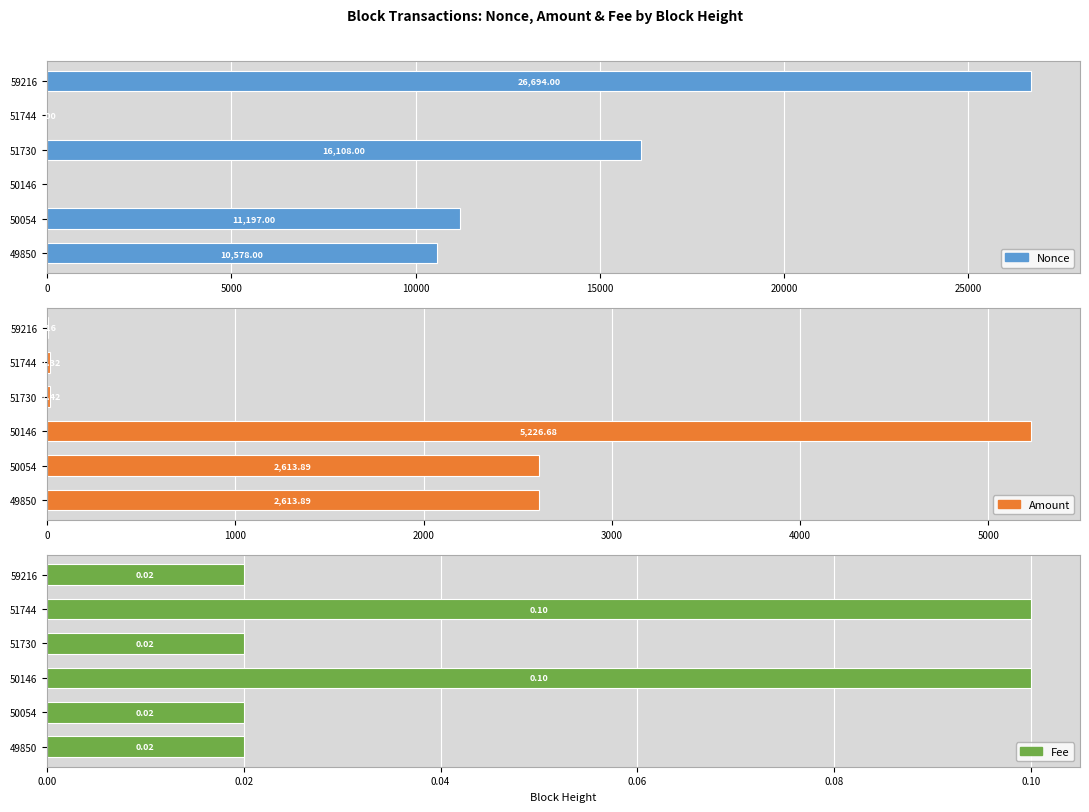

Are the bars horizontal?

Yes